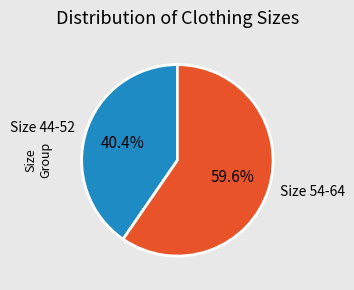

To the nearest percent, what is the difference between the largest and smallest slice percentages?

19%